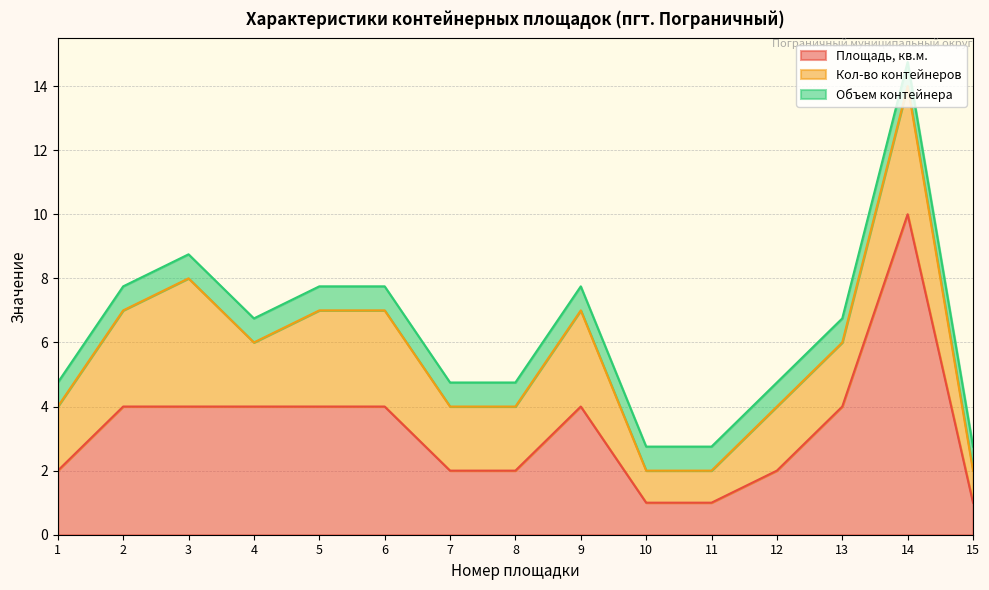

True or false: Площадь, кв.м. and Объем контейнера intersect in this chart.

False